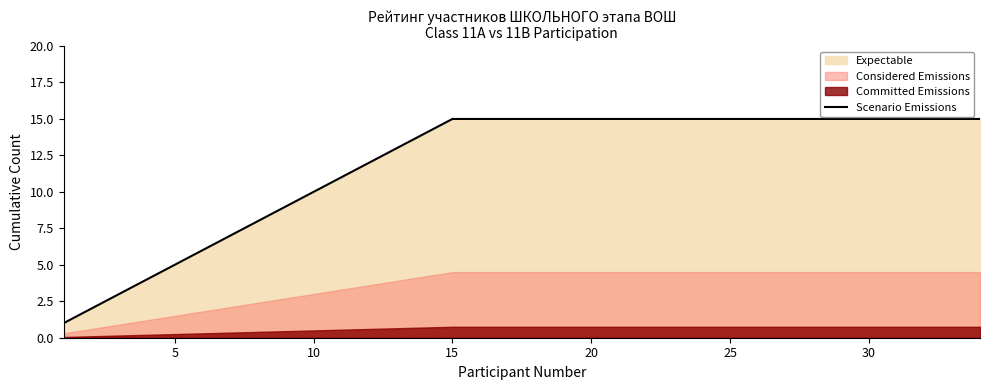

True or false: Scenario Emissions has a value of 15 at 30.

True